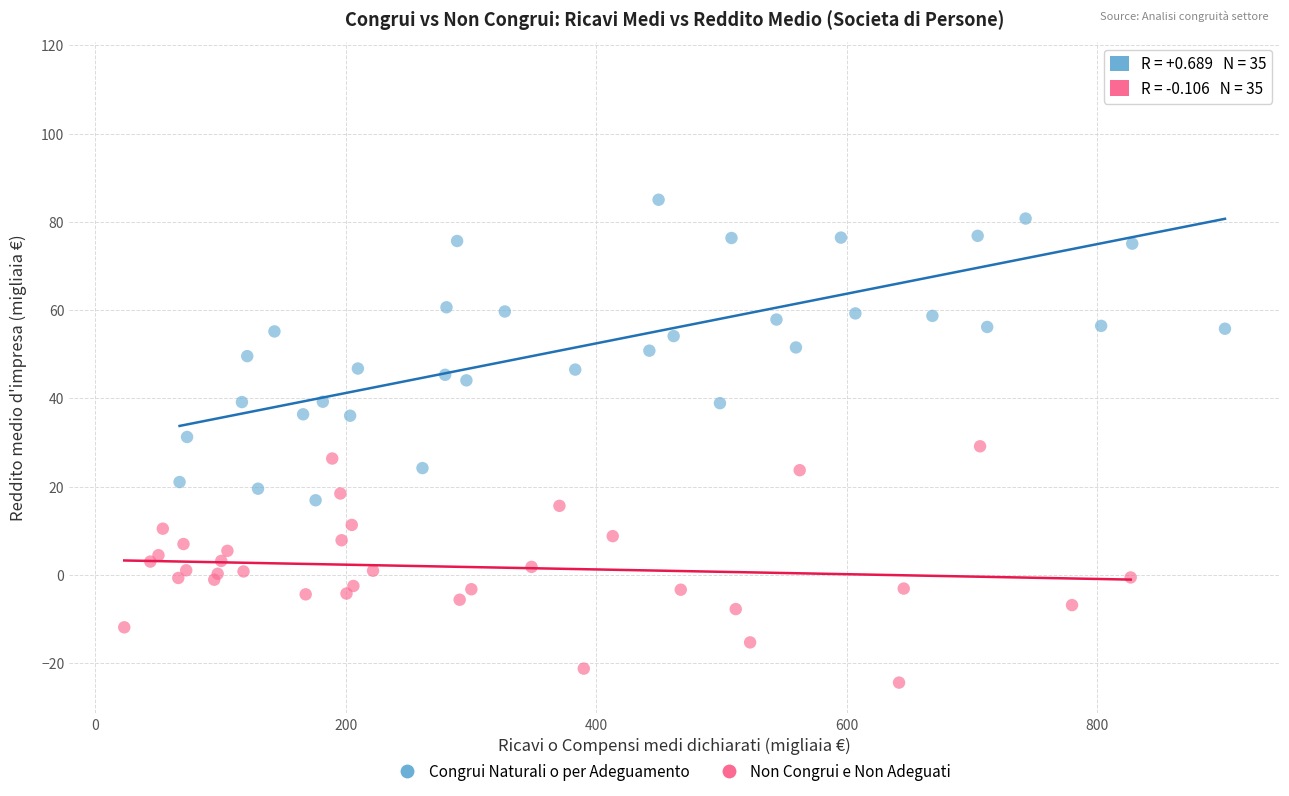

Which series reaches the minimum Y coordinate?

Non Congrui e Non Adeguati